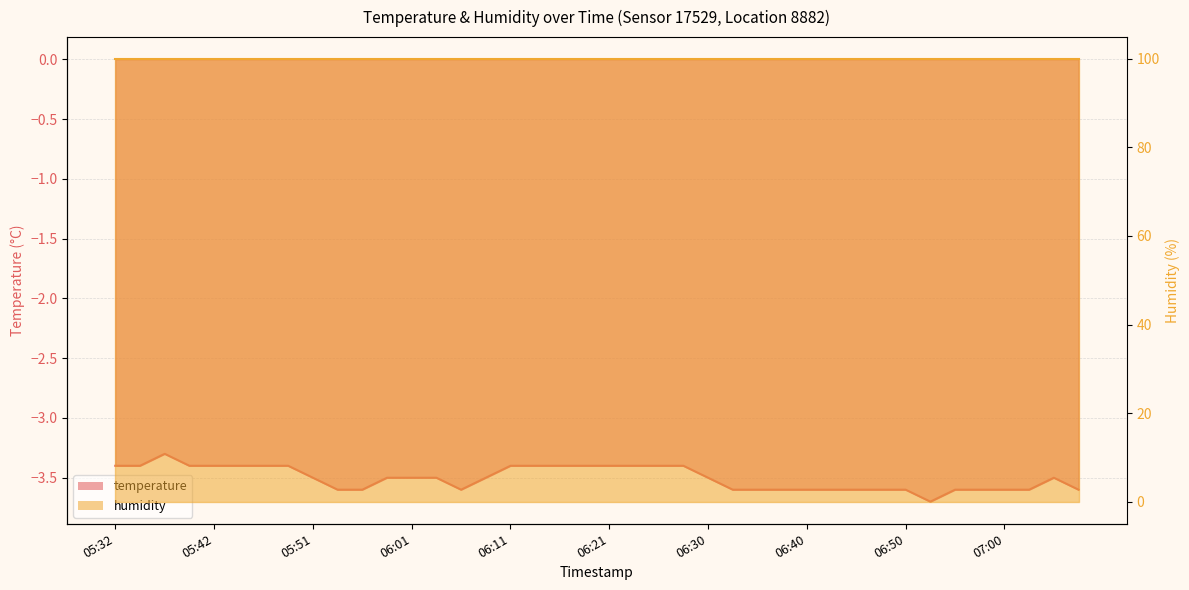

Read the value at 06:13.

-3.4